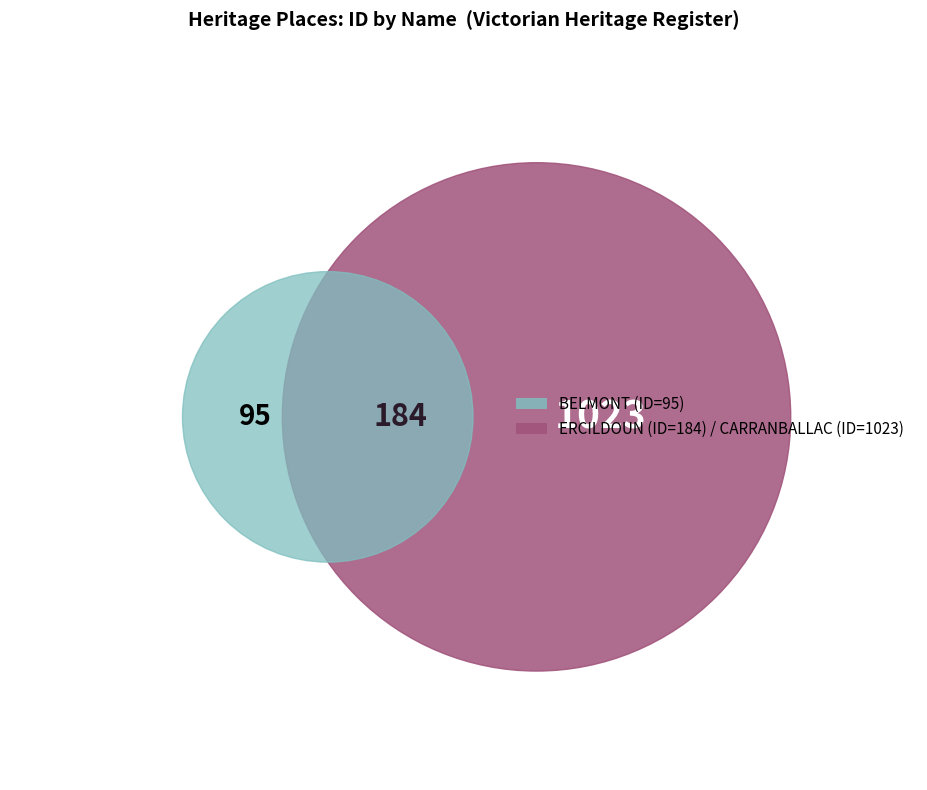

Rank the categories by value from lowest to highest.

BELMONT, ERCILDOUN, CARRANBALLAC